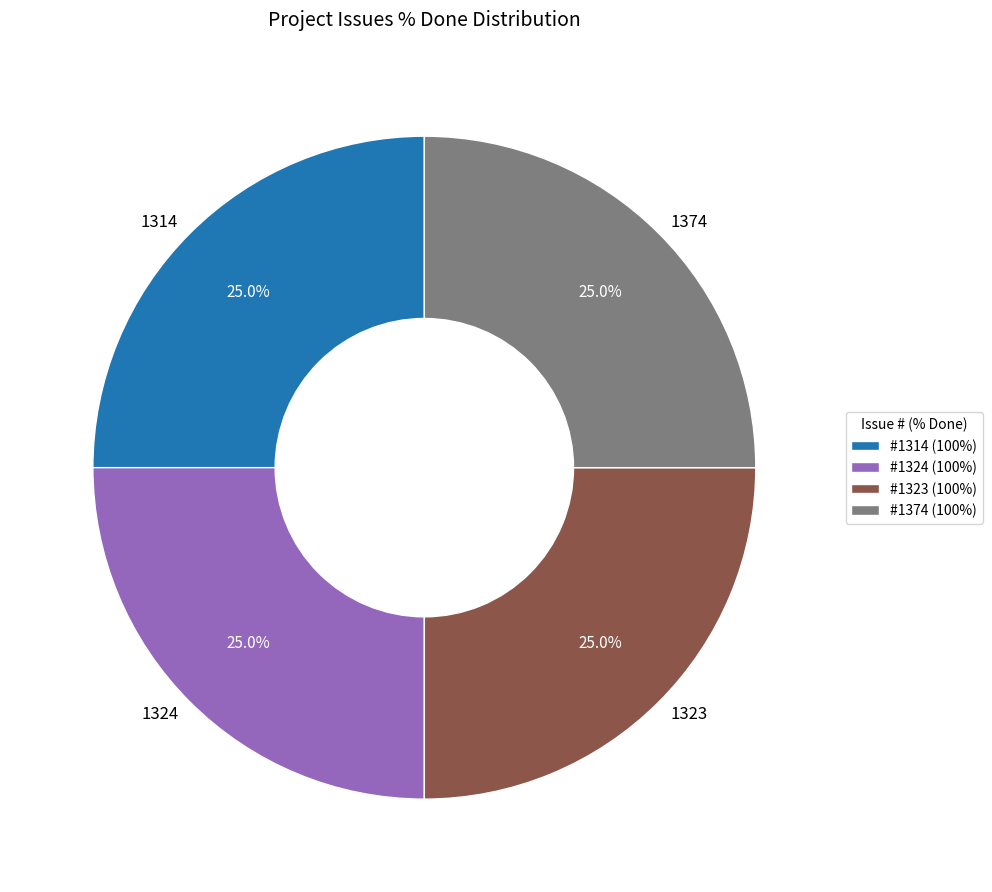

How many segments does this pie chart have?

4